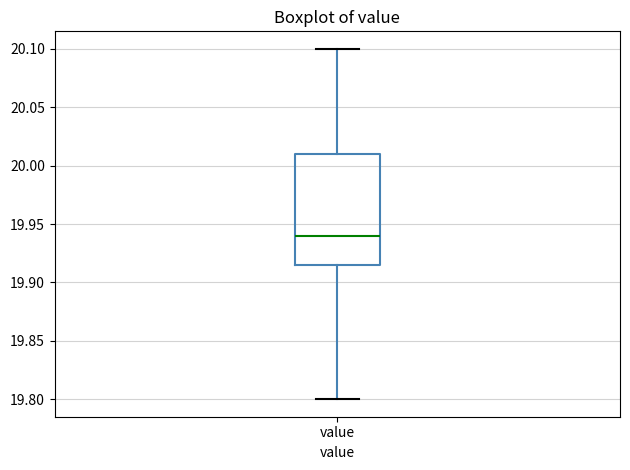

Where does the upper whisker of the box for value end on the y-axis? The values are not printed on the chart, so give them approximately, as read against the axis.

20.100